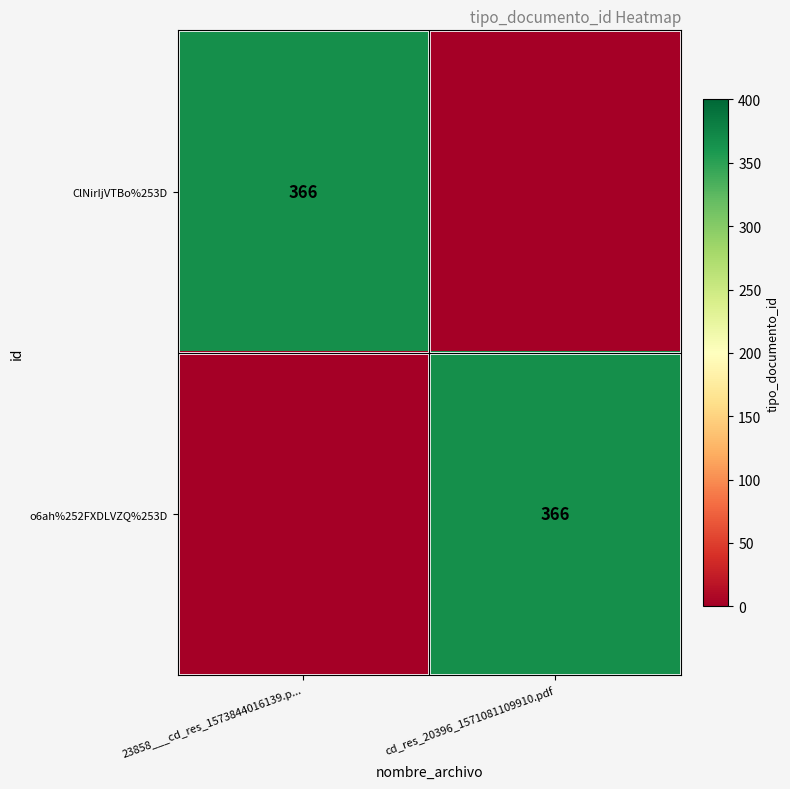

The value of ClNirIjVTBo%253D at 23858___cd_res_1573844016139.p... is 366. True or false?

True